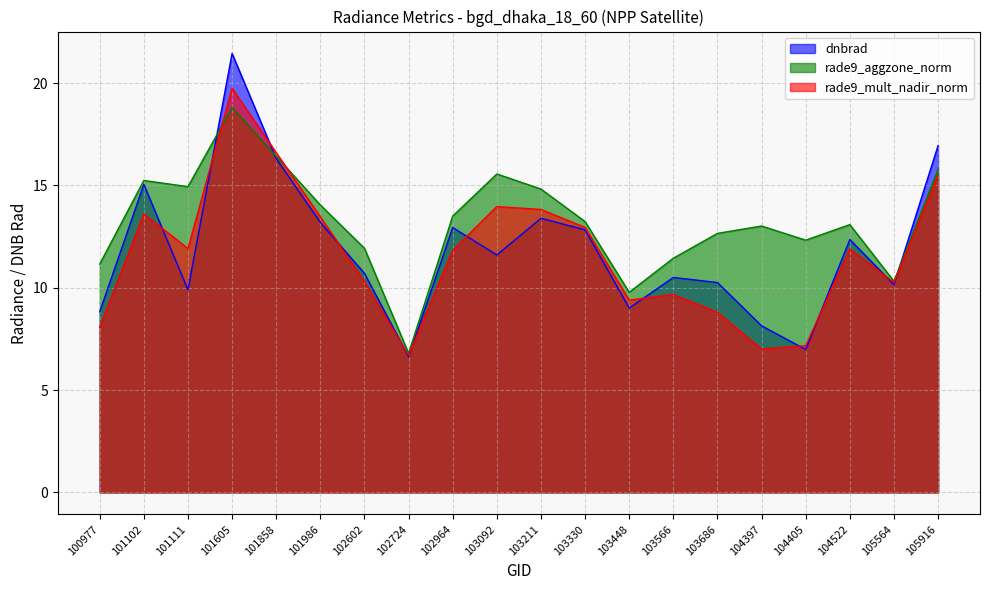

How many times do rade9_mult_nadir_norm and rade9_aggzone_norm cross each other?

2